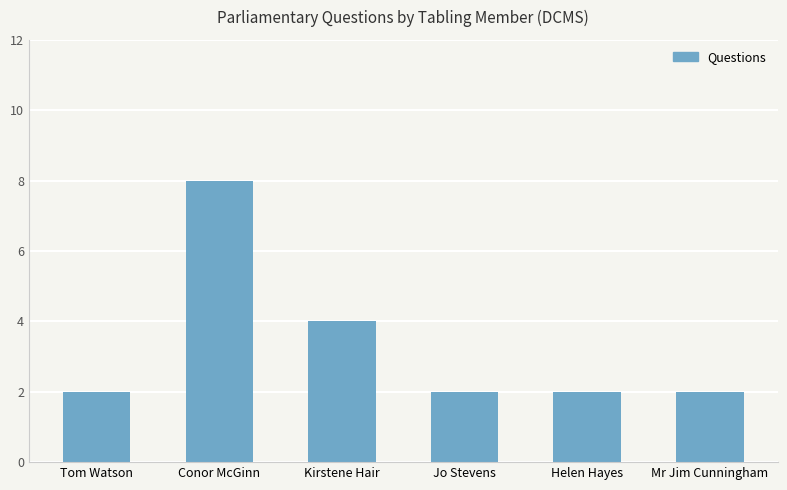

Does the chart contain stacked bars?

No